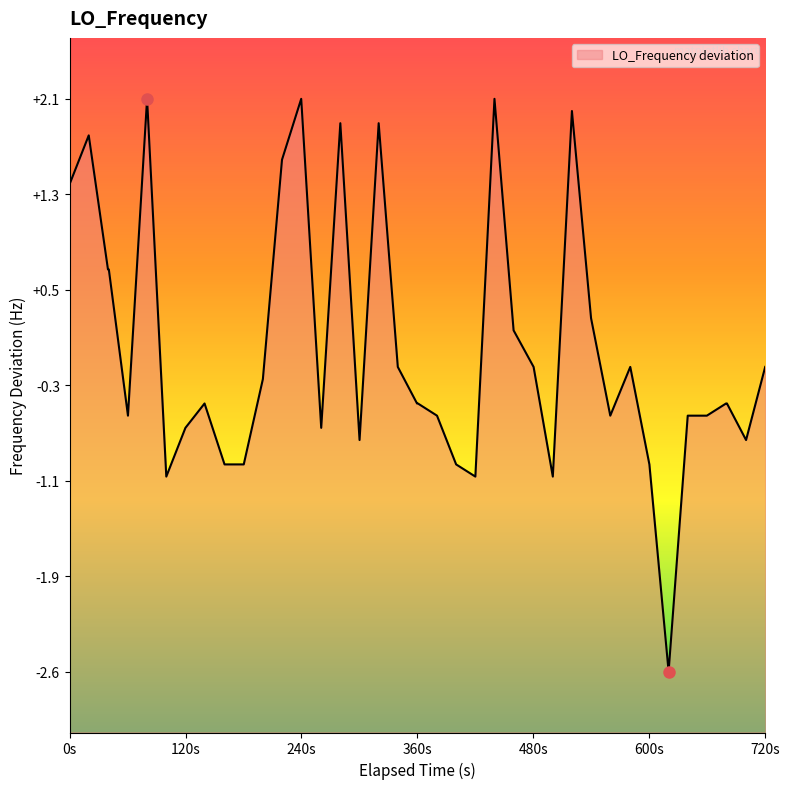

Count the number of values greater than 0.

13